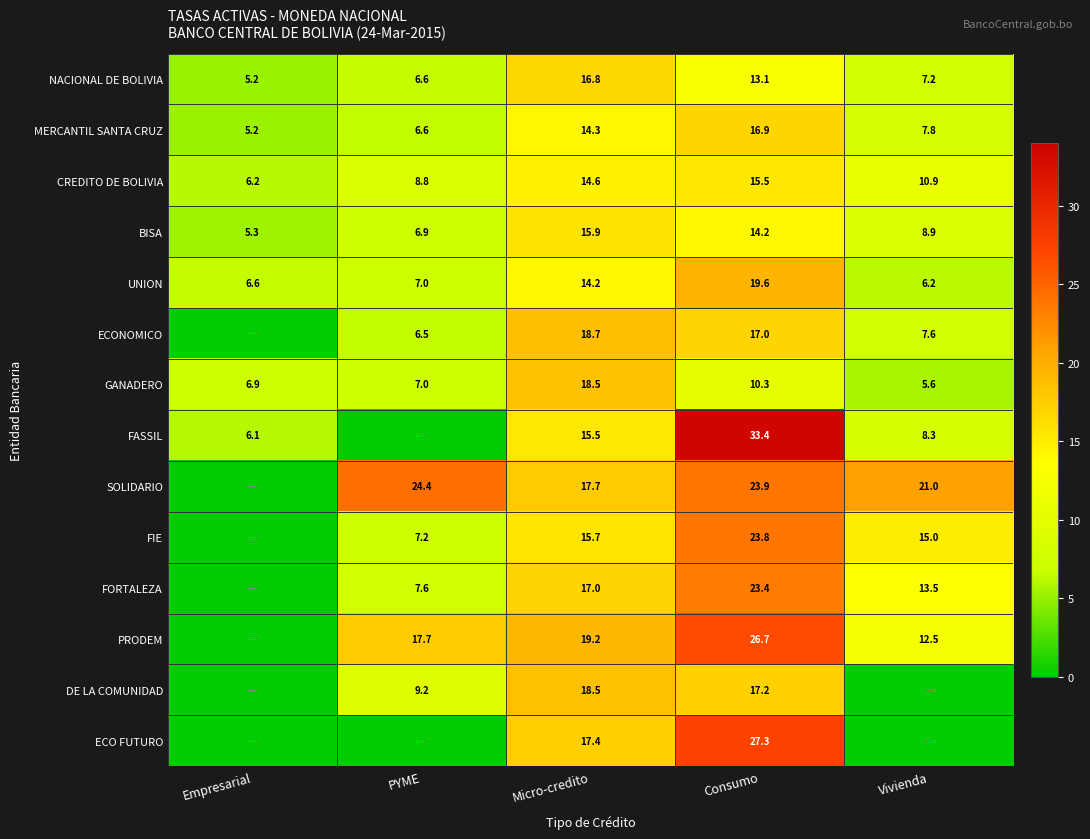

Which has a higher value, Empresarial or Consumo?

Consumo